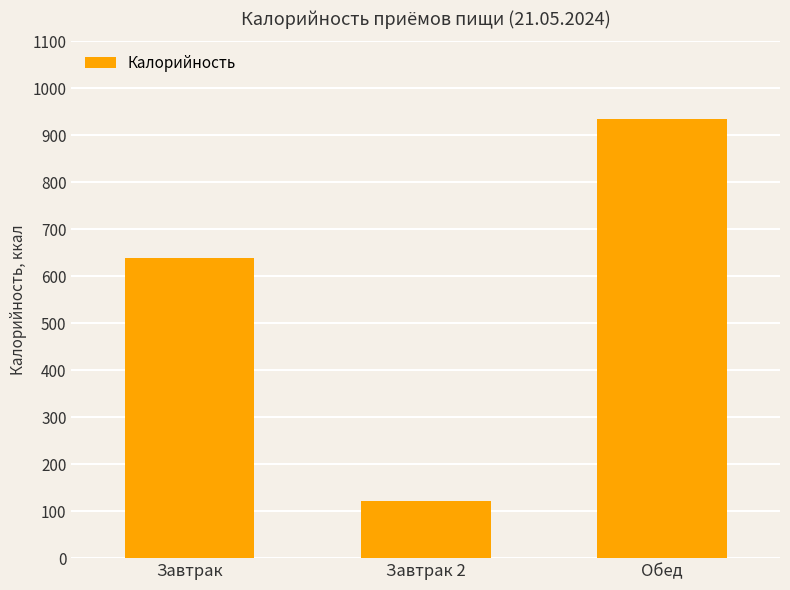

Is it true that the value at Завтрак is 1065.8?

False